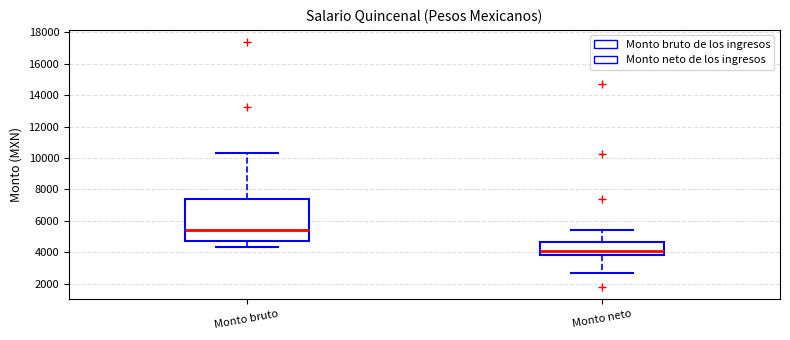

Which box is the tallest, from its lower edge to its upper edge?

Monto bruto